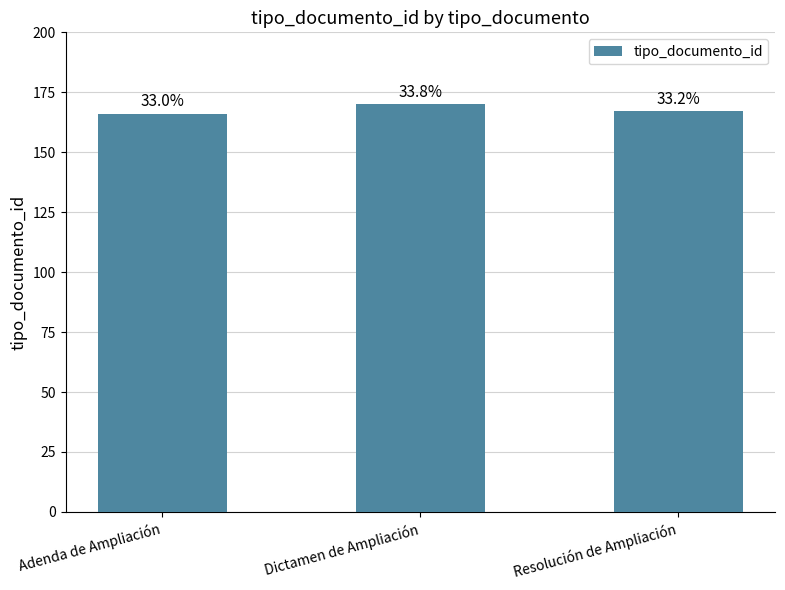

What is the value of the 1st bar from the left?

166